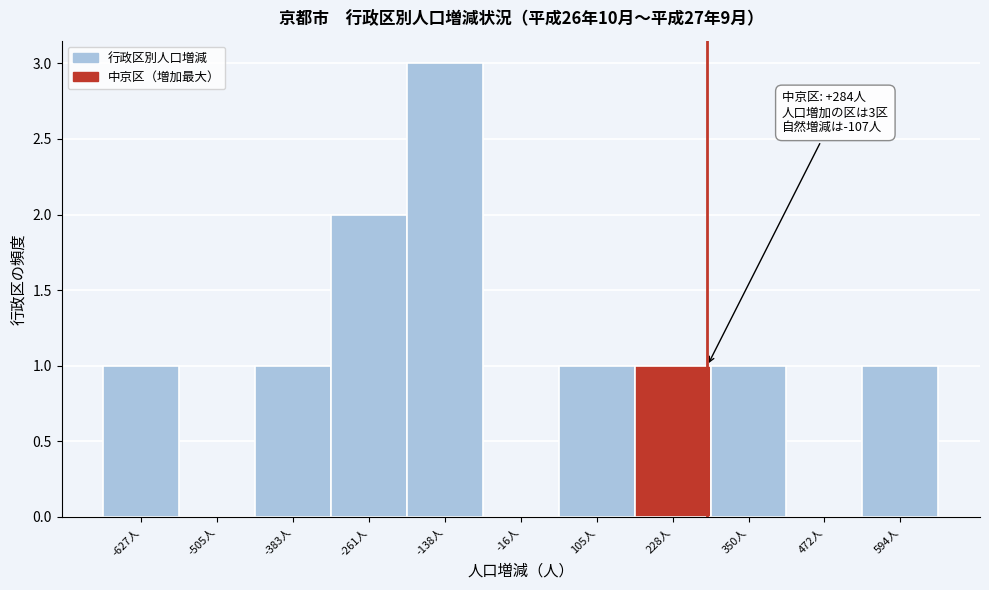

Which range on the x-axis has the tallest bar?

-200 to -80